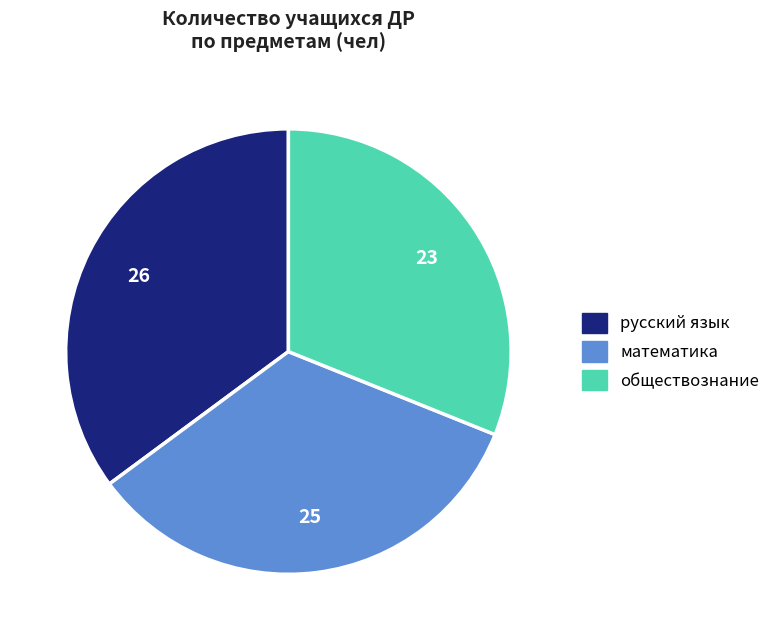

Does обществознание represent more than half of the total?

No